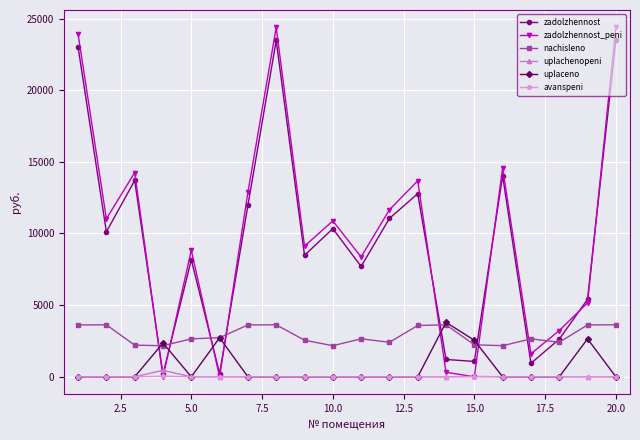

Which series has the widest spread of values?

zadolzhennost_peni